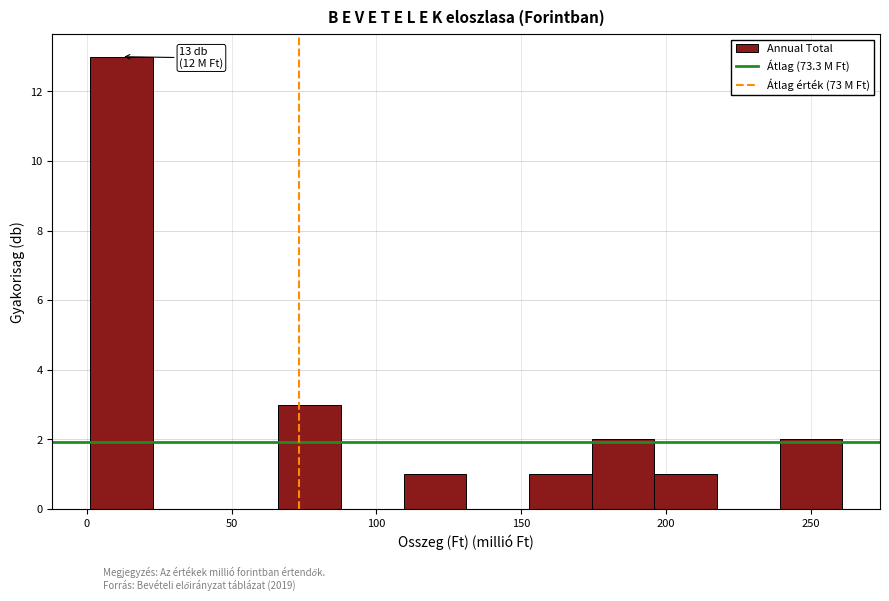

Over which range of the x-axis is the bar tallest?

0 to 25